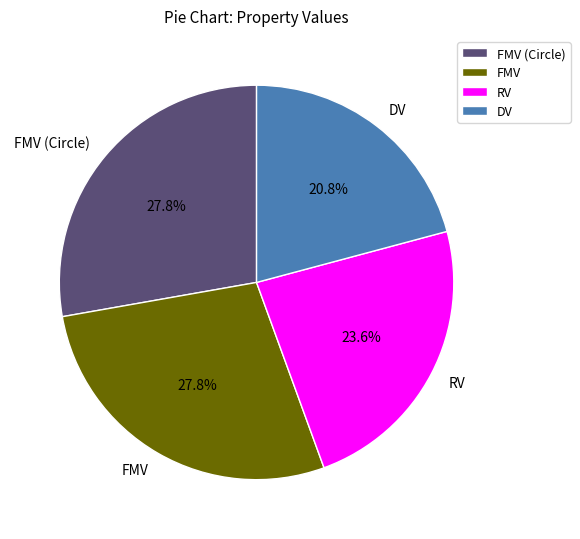

What is the total percentage of RV and FMV (Circle)?

51.4%